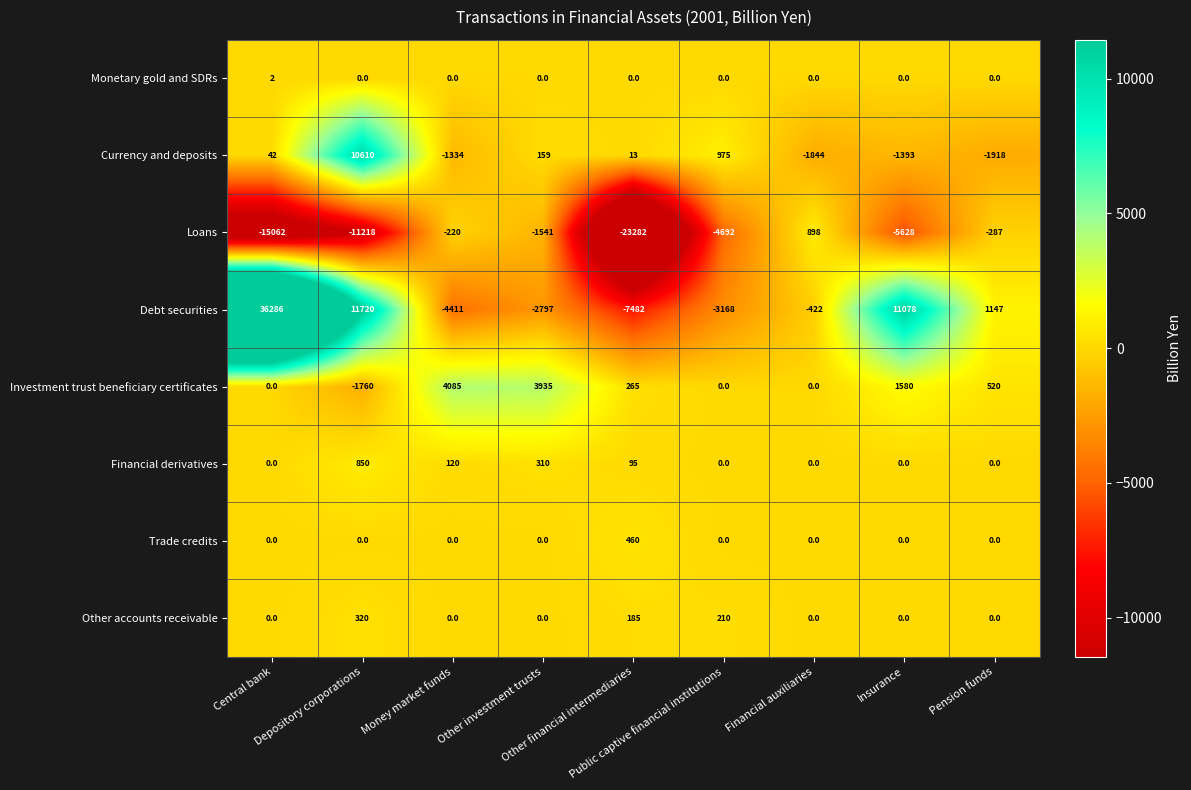

List the series in order of their peak value, lowest first.

Monetary gold and SDRs, Other accounts receivable, Trade credits, Financial derivatives, Loans, Investment trust beneficiary certificates, Currency and deposits, Debt securities